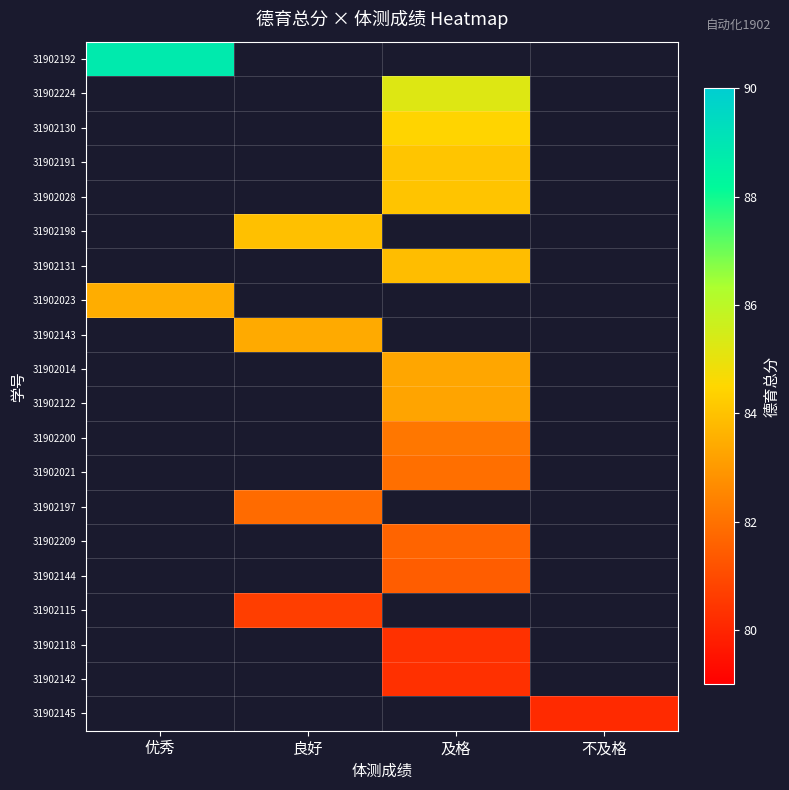

Is the value of 31902191 at 及格 greater than the value of 31902198 at 良好?

Yes